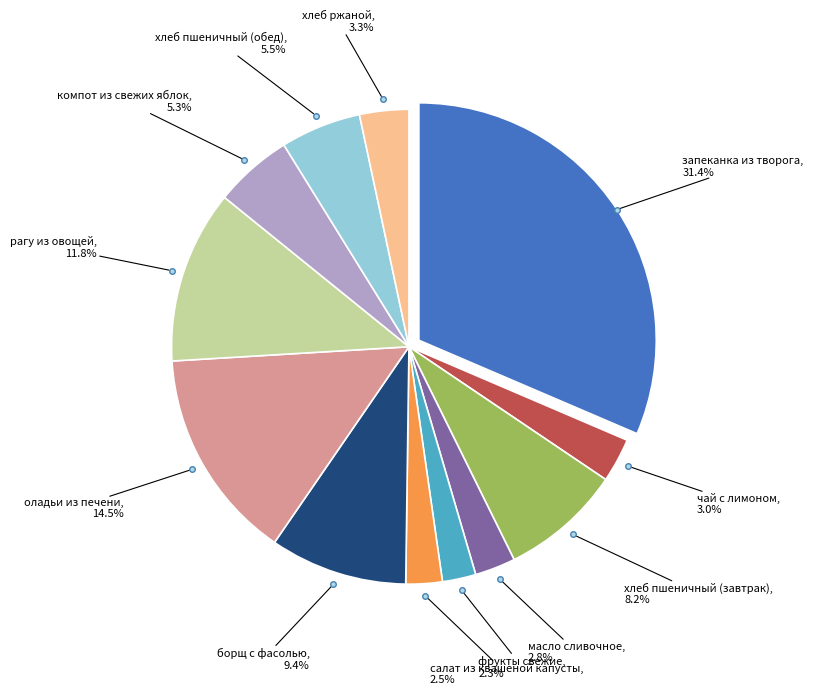

Does any single category account for the majority?

No